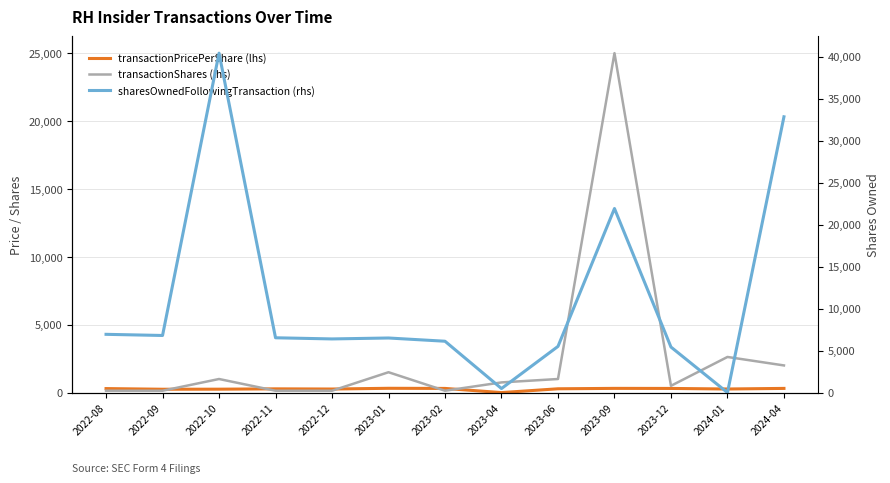

The sharesOwnedFollowingTransaction (rhs) series shows 0.0 at 2024-01. True or false?

True